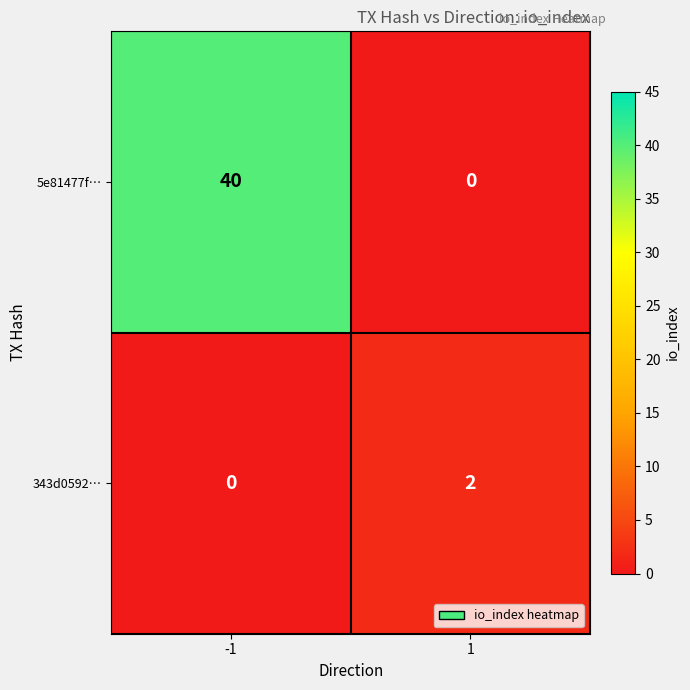

The value of 5e81477f… at -1 is 22. True or false?

False